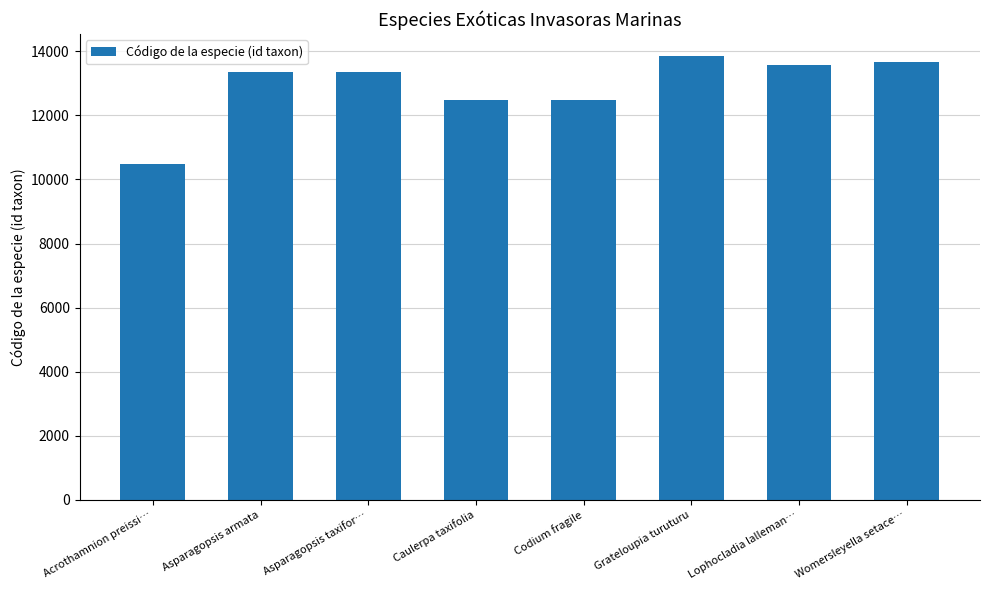

What is the ratio of the value at Codium fragile to the value at Asparagopsis armata?

0.9